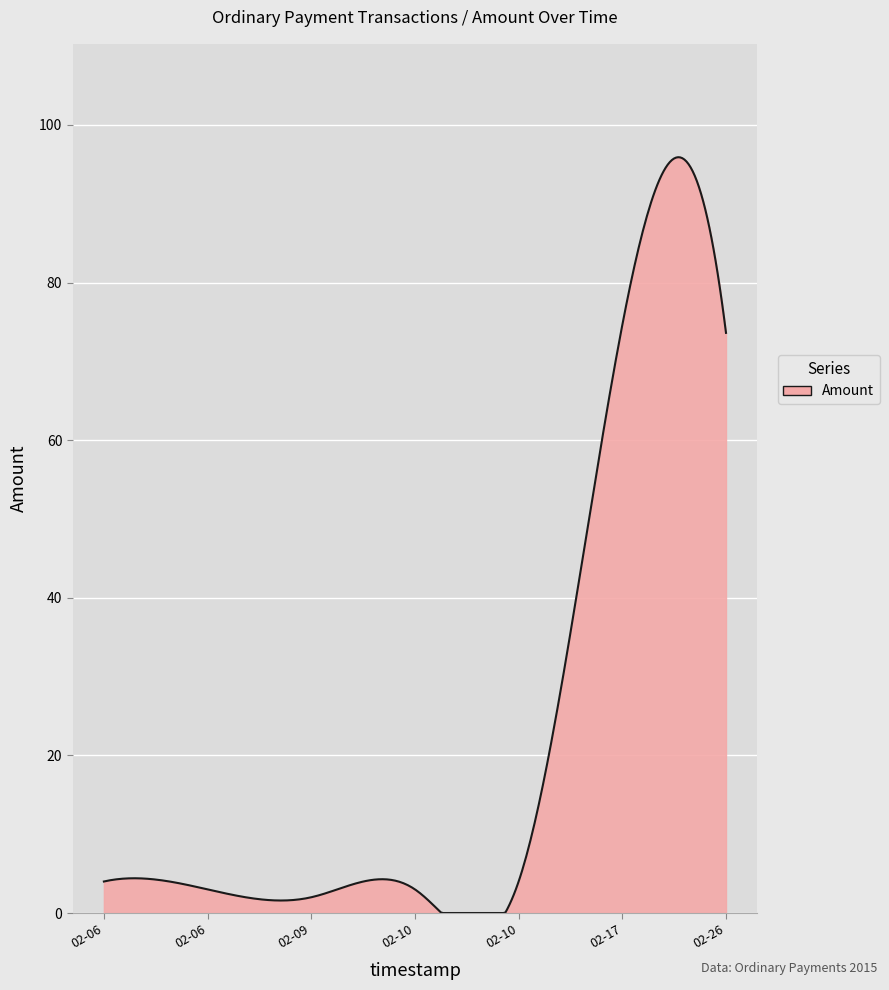

What is the difference between the maximum and minimum values?

95.9